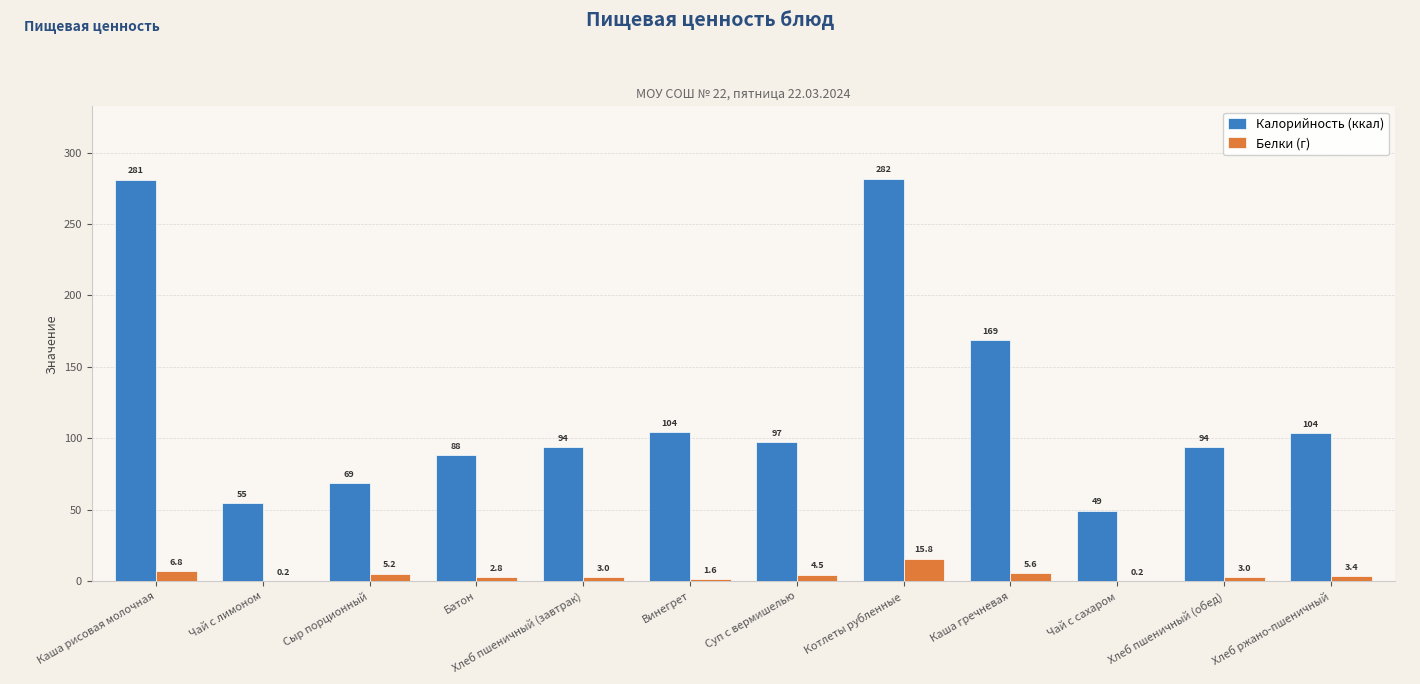

The value of Калорийность (ккал) at Каша гречневая is 168.6. True or false?

True